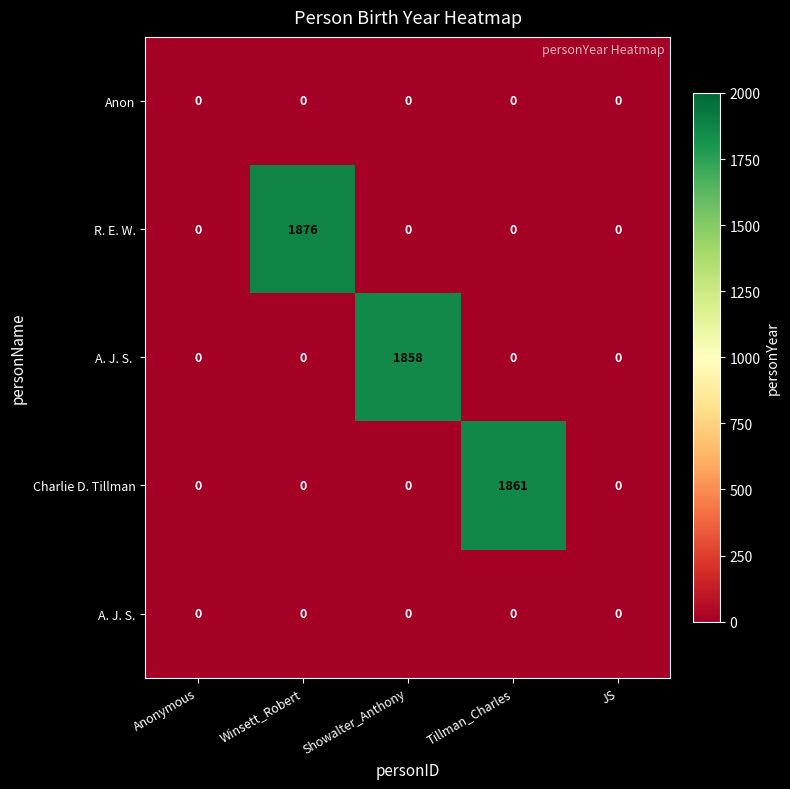

What is the average value of the R. E. W. series?

375